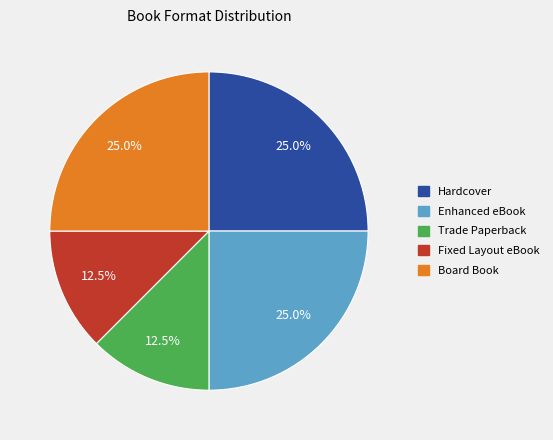

What is the ratio of the value at Board Book to the value at Hardcover?

1.0